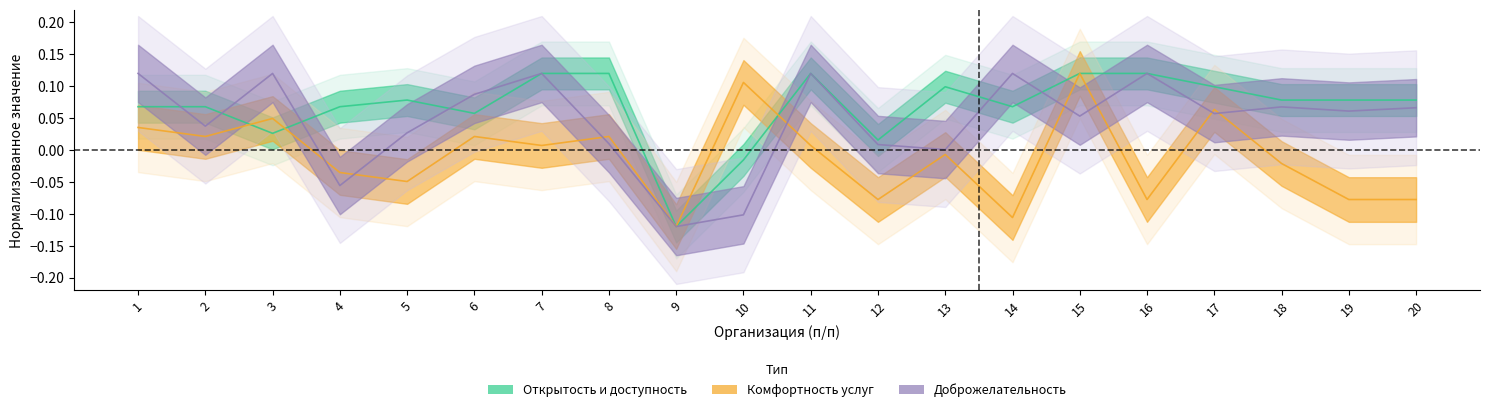

At how many categories does at least one series exceed 0?

19